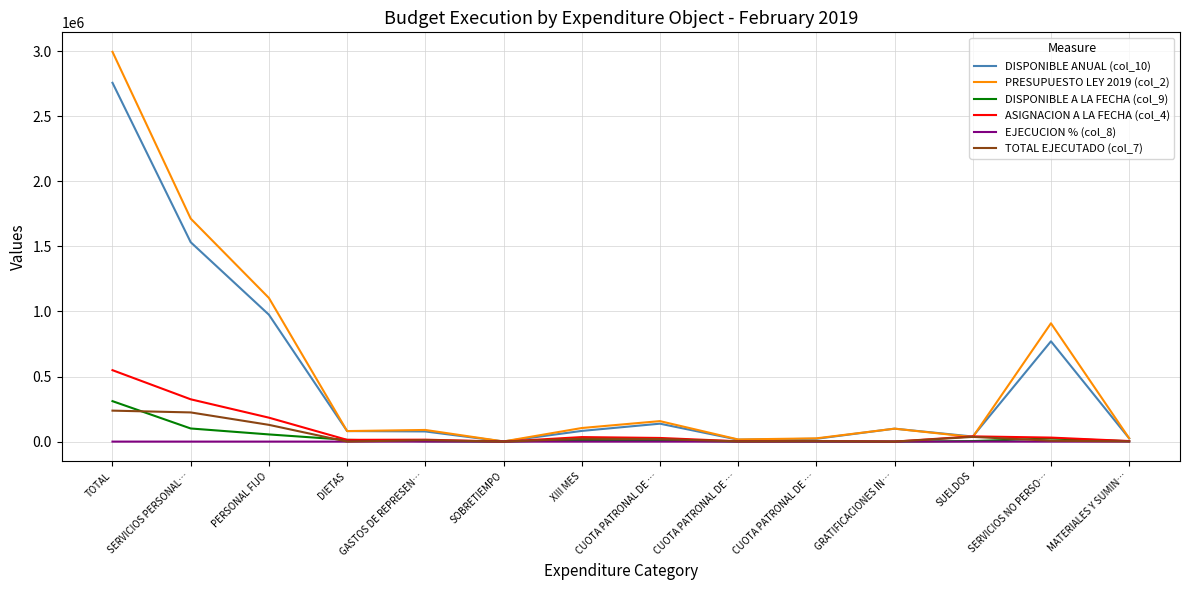

What is the value of the ASIGNACION A LA FECHA (col_4) point at the 14th from the left?

4400.0